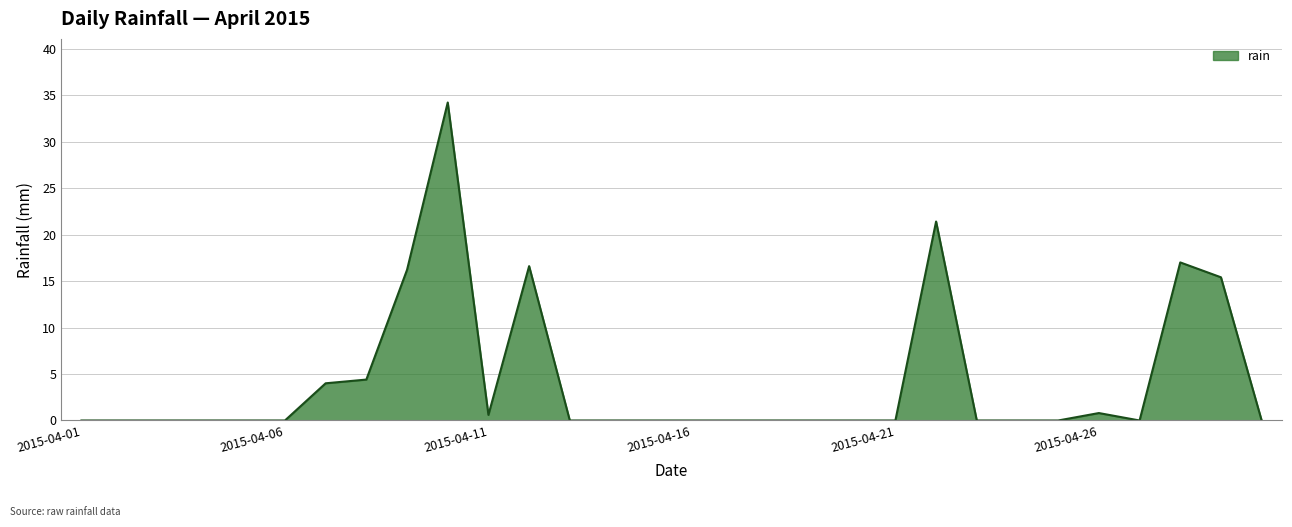

What is the sum of all values?

130.6